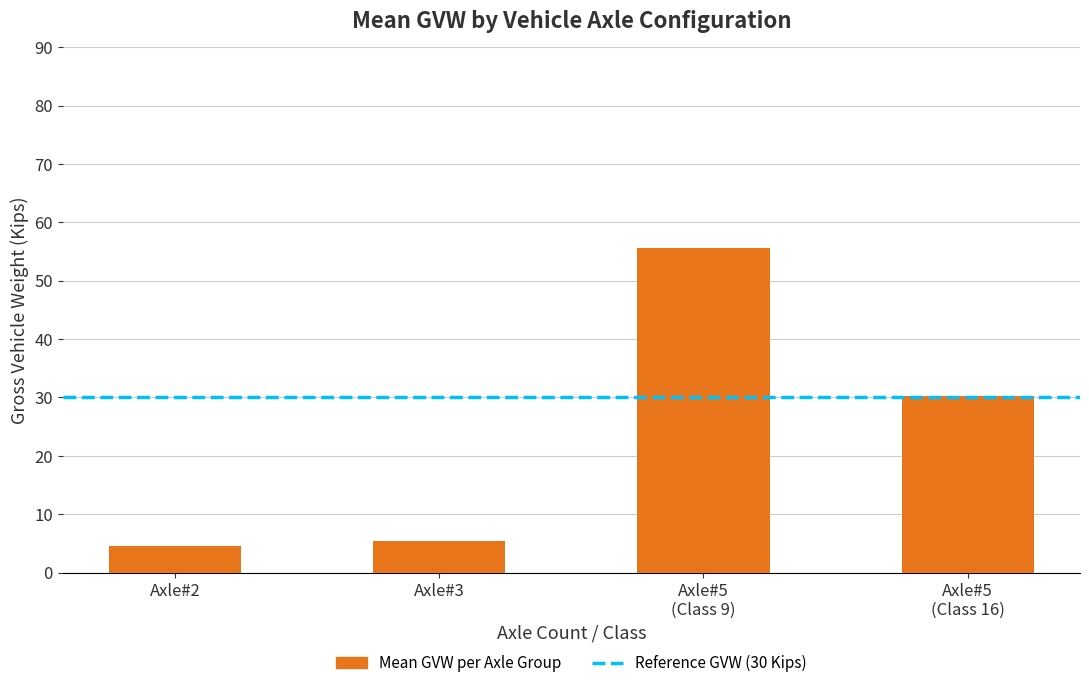

What is the value of the 1st bar from the left?

4.5